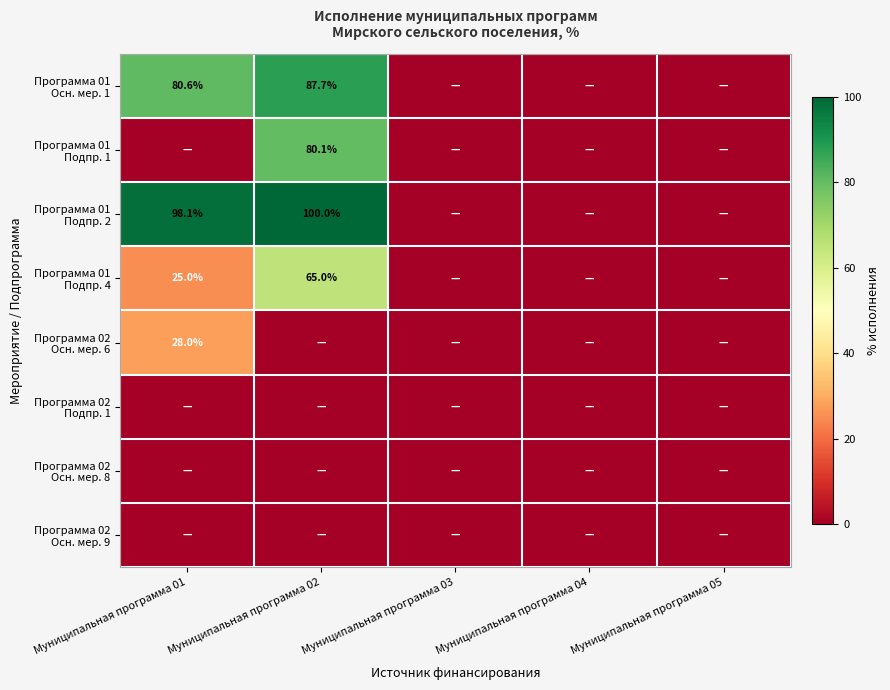

At which label is Программа 02 Подпр. 1 closest to 0?

Муниципальная программа 01